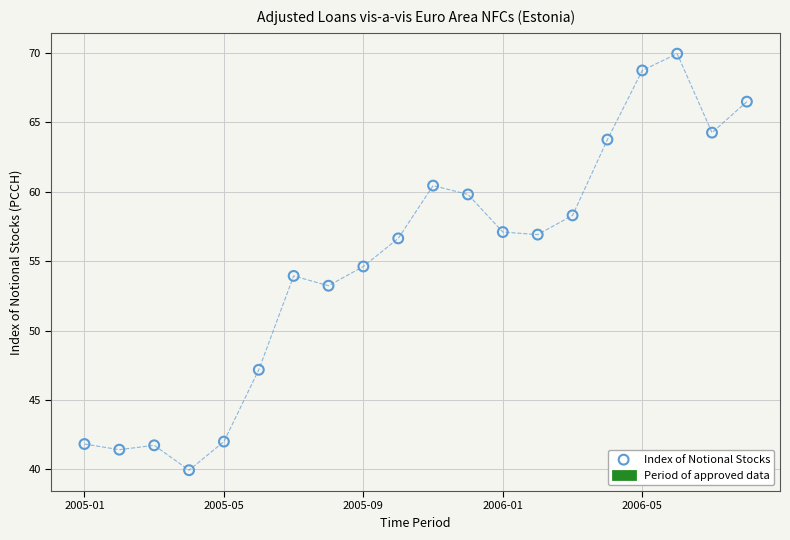

What is the range of X values (max minus min)?

19.0